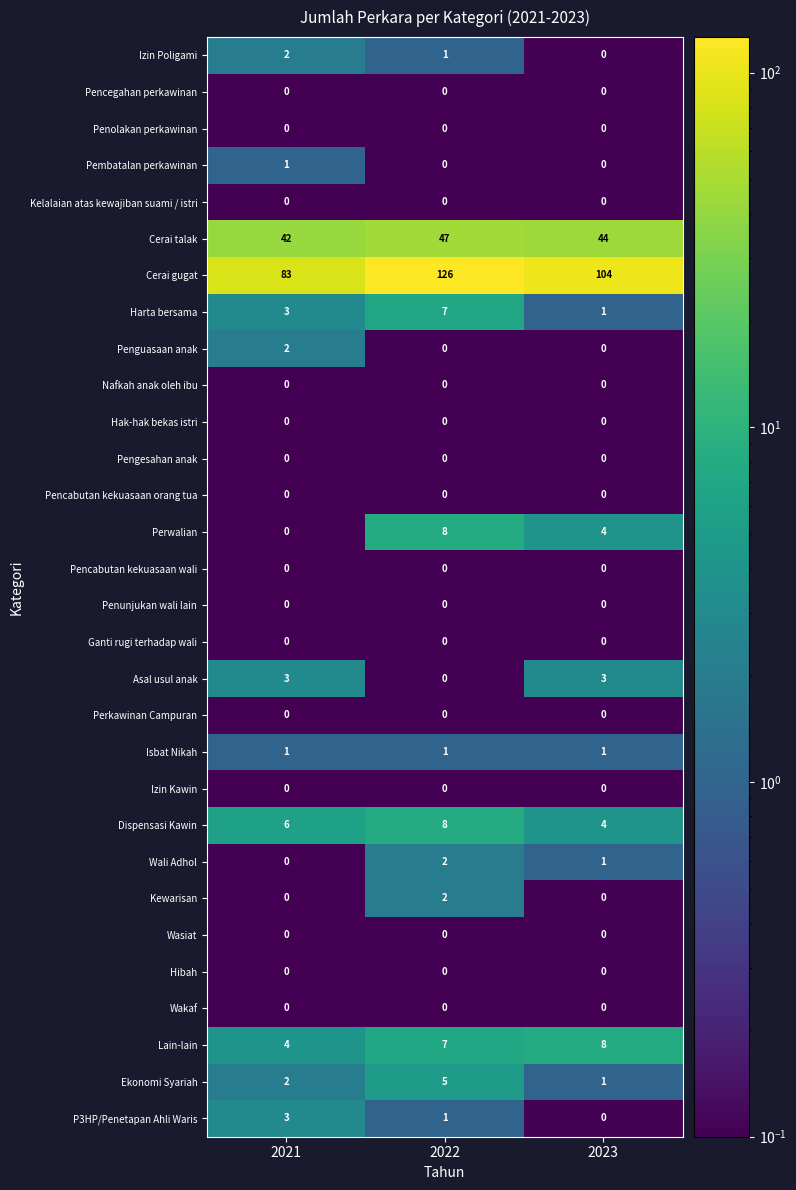

At which category is the sum across all series the highest?

2022